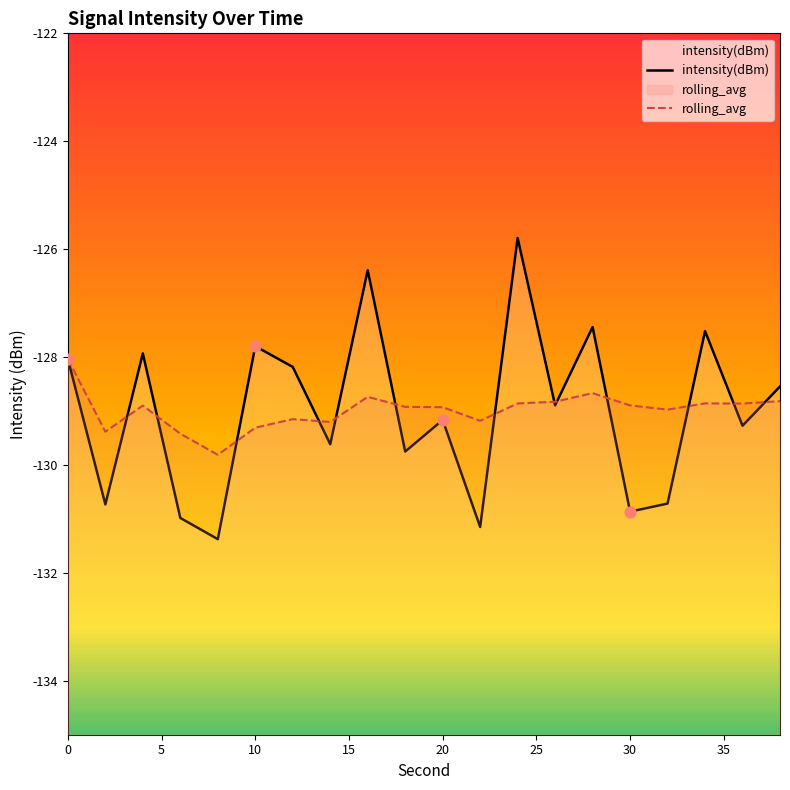

What is the total value across all series at 10?

-257.1